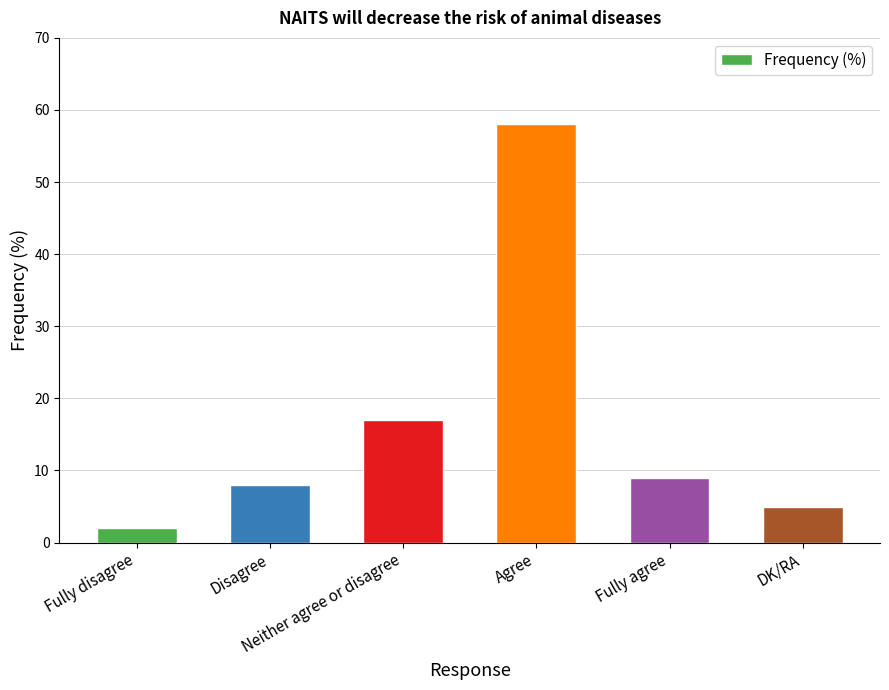

Reading right to left, list all the values displayed in this chart.

DK/RA=5	Fully agree=9	Agree=58	Neither agree or disagree=17	Disagree=8	Fully disagree=2